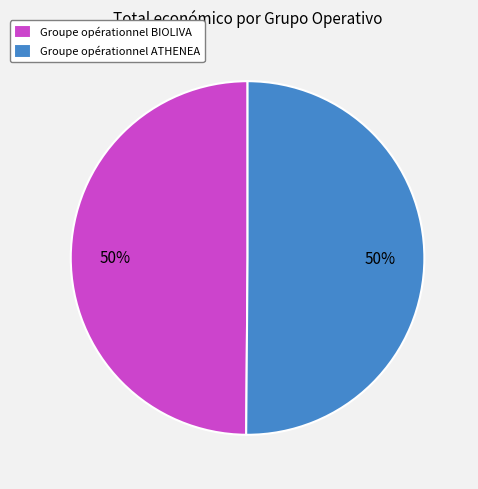

Count the number of slices in the pie.

2